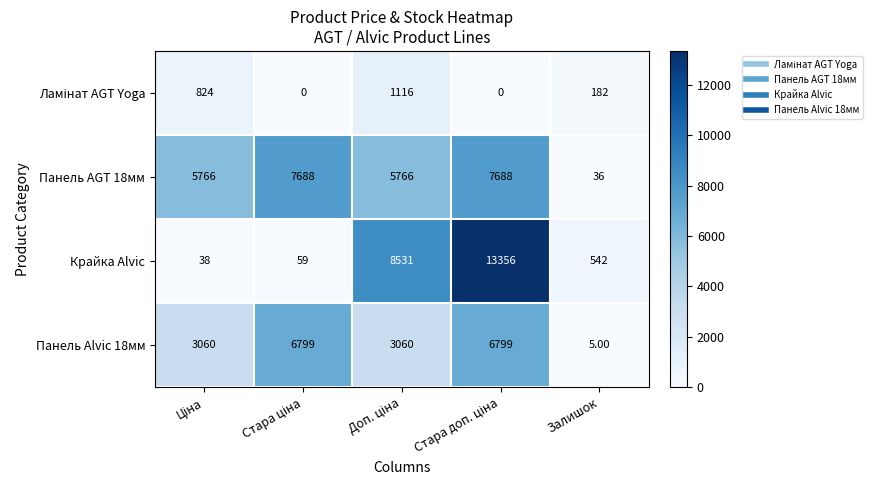

What is the average value of the Крайка Alvic series?

4505